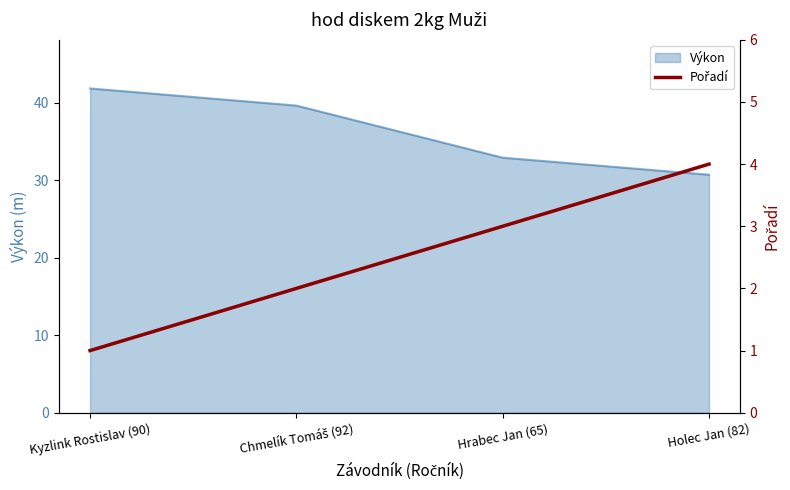

How many data points does each series have?

4